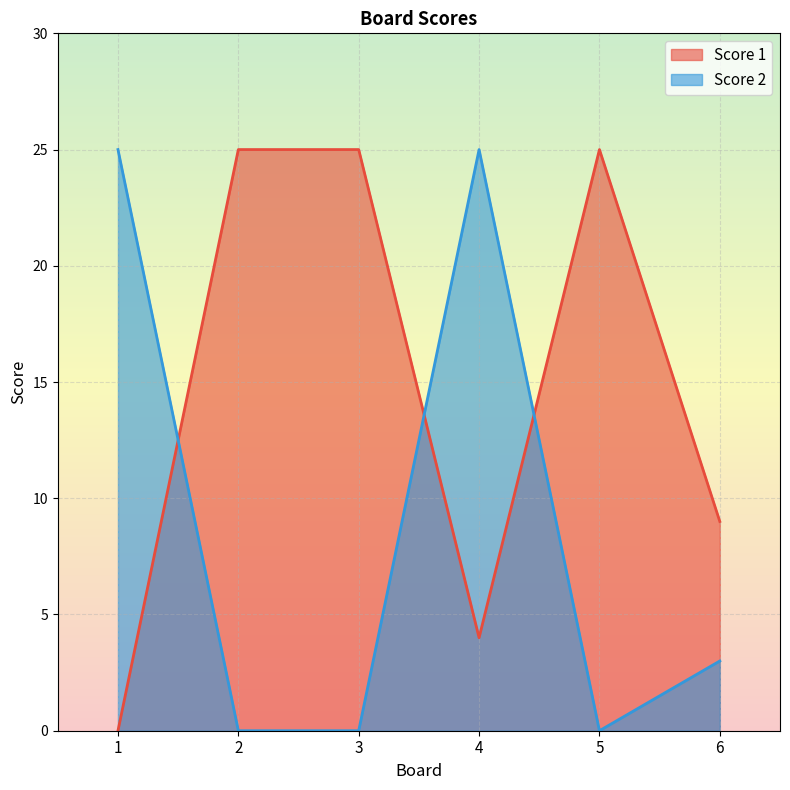

What is the total value across all series at 2?

25